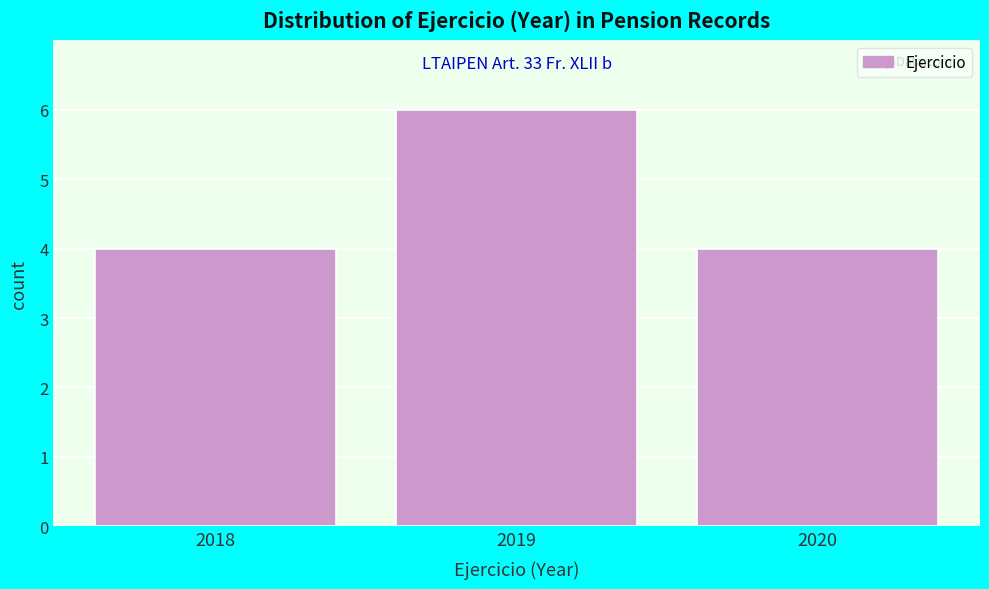

Over which range of the x-axis is the bar tallest?

2018.5 to 2019.5